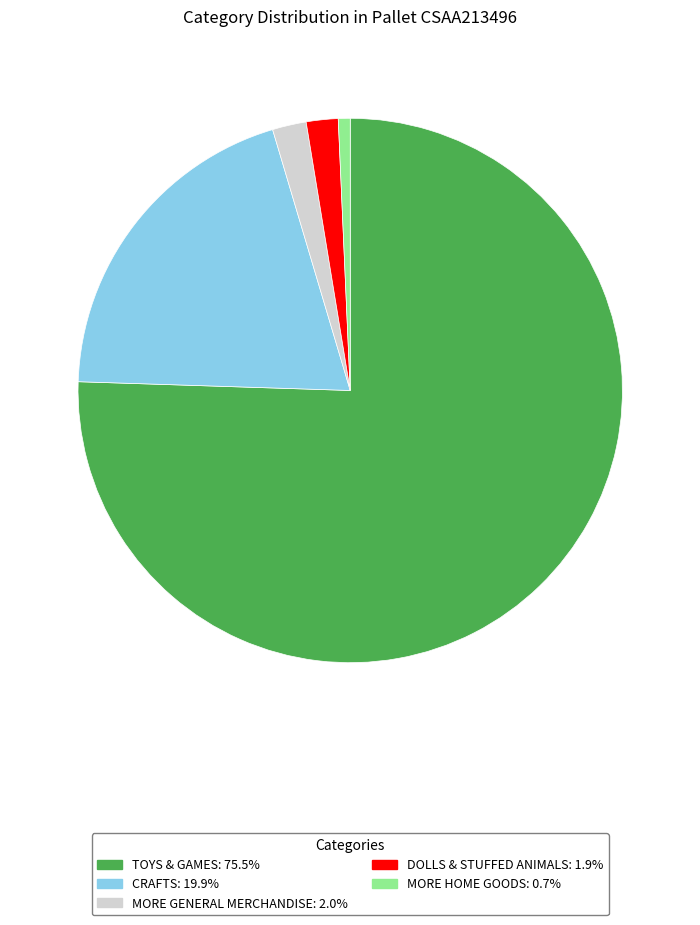

Is there a majority slice in this chart?

Yes